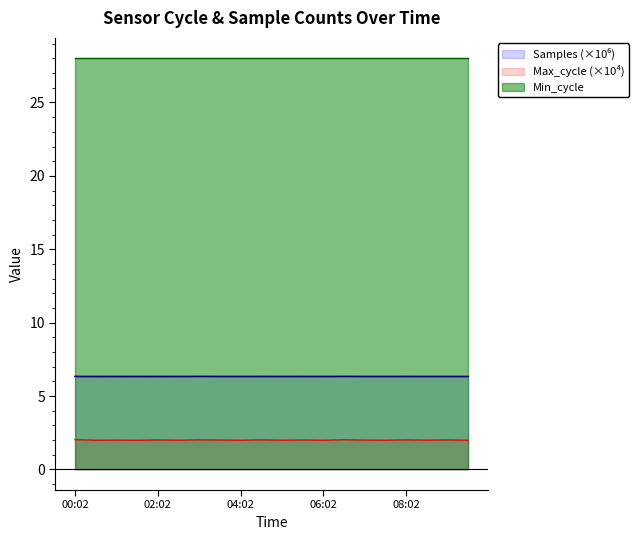

At how many categories does at least one series exceed 5?

20